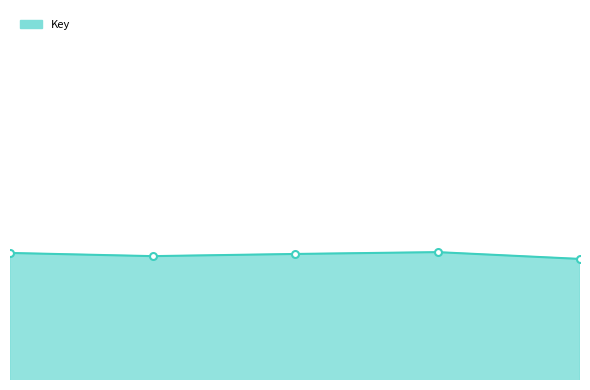

Reading left to right, what are all the values shown in this chart?

39554031	39553512	39553866	39554166	39553055